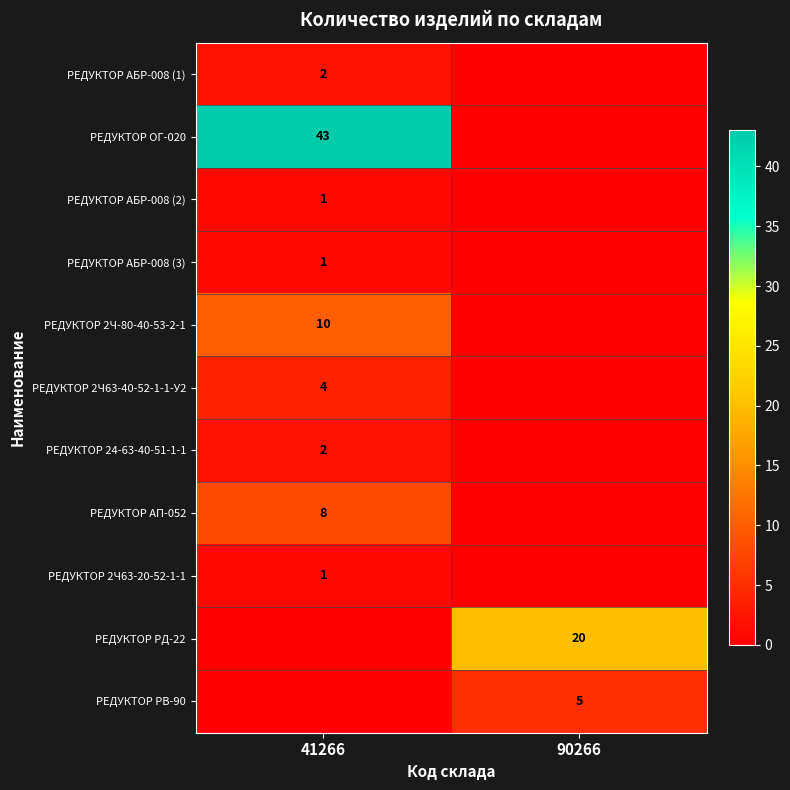

Is the value of РЕДУКТОР АП-052 at 41266 greater than the value of РЕДУКТОР 2Ч63-20-52-1-1 at 41266?

Yes